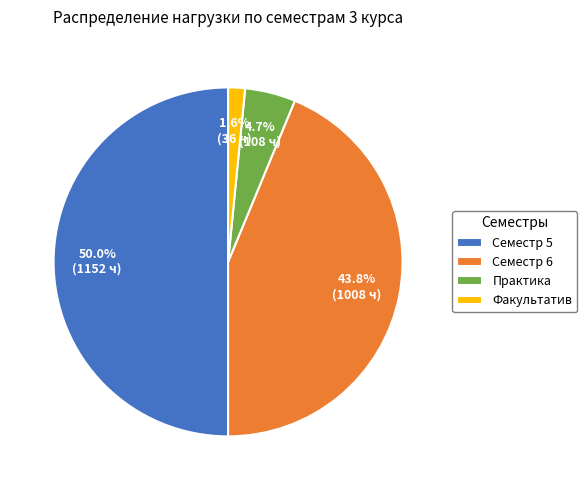

Which category has the biggest portion of the pie?

Семестр 5